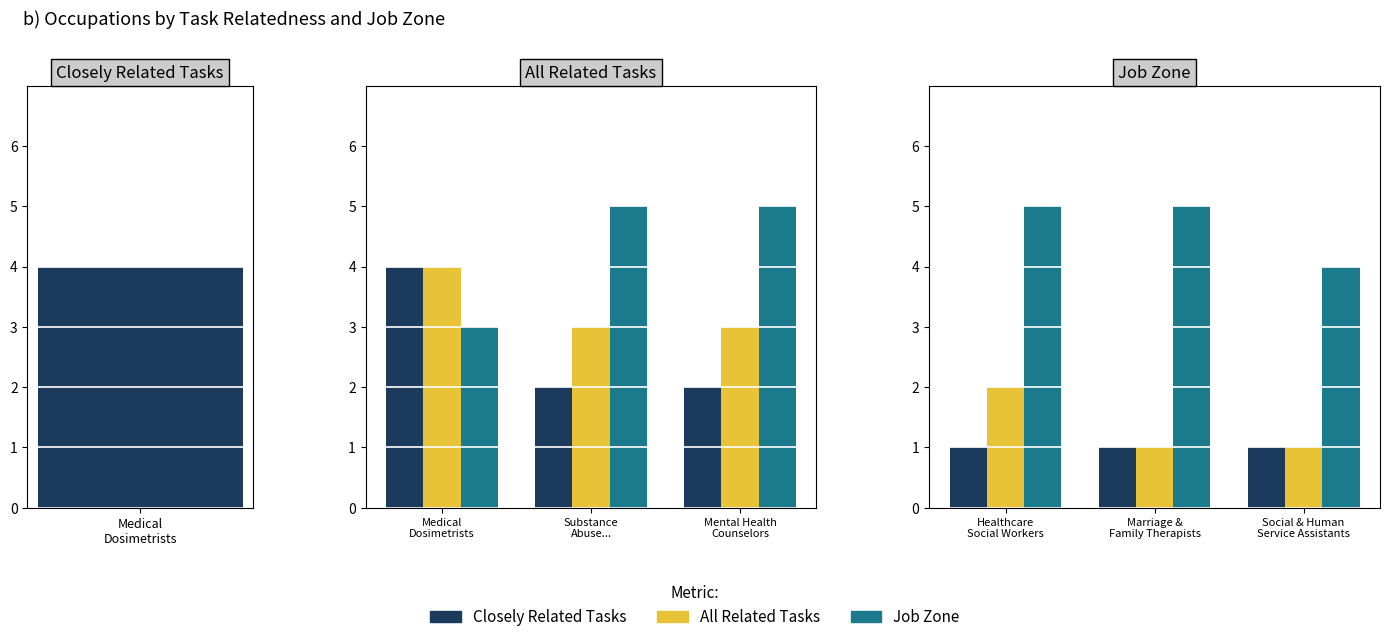

At how many categories does at least one series exceed 3?

3